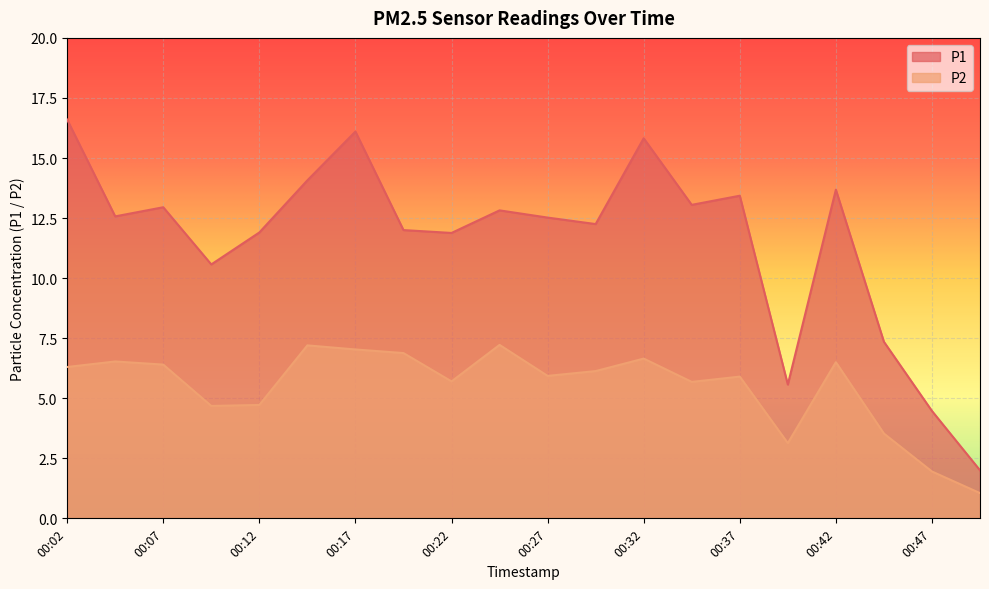

Which has a higher value, 00:32 or 00:22?

00:32